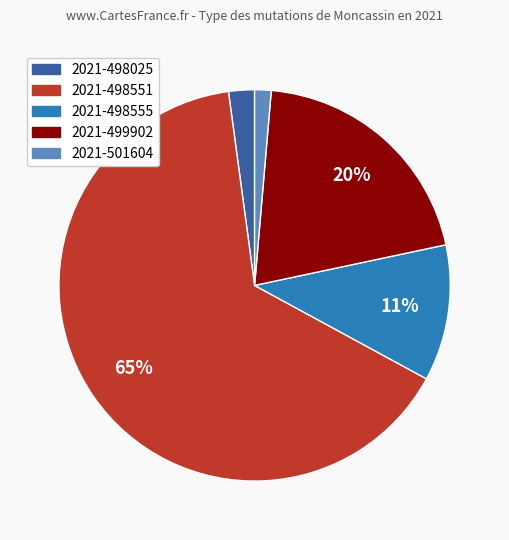

The 2021-498025 slice represents 2% of the pie. True or false?

True